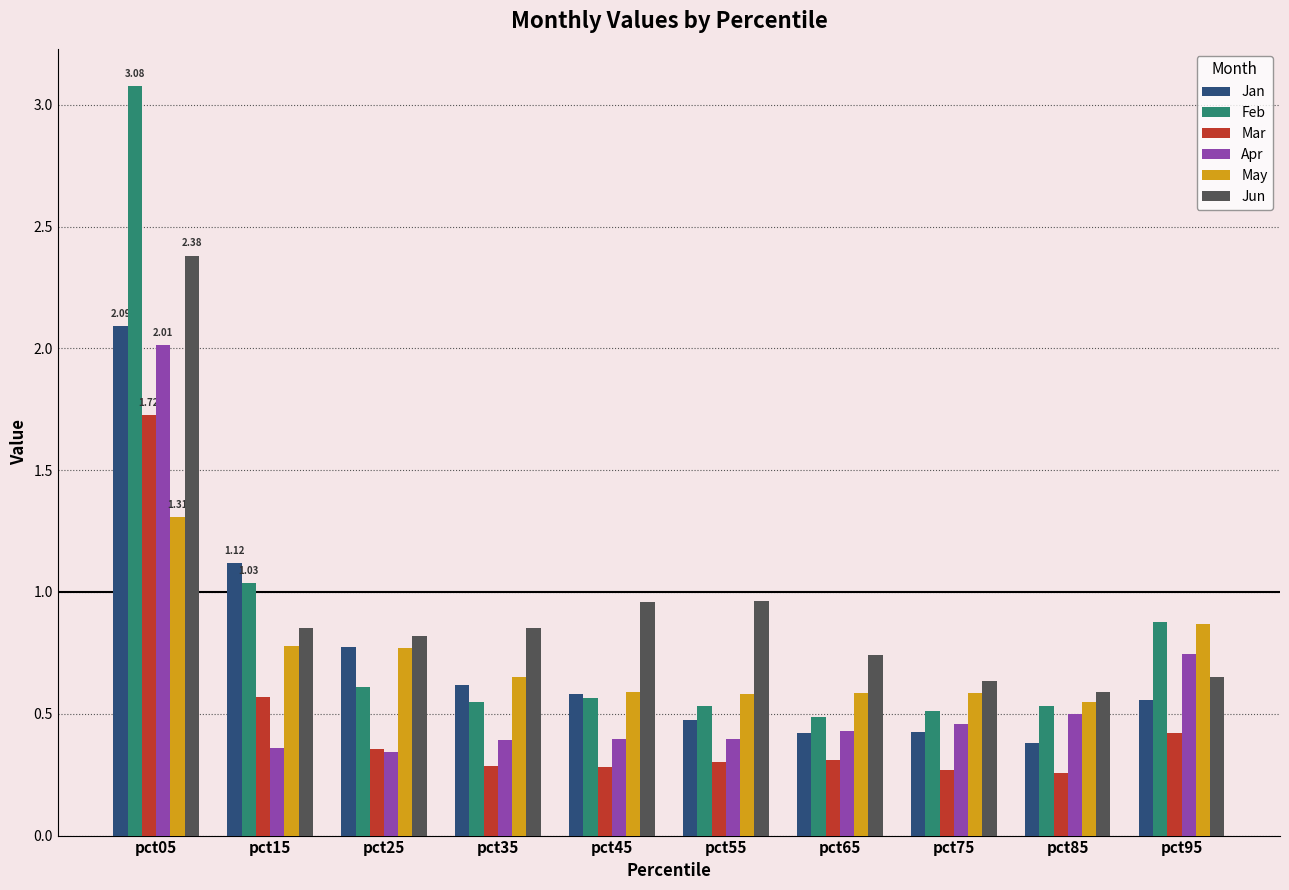

Which series has the widest spread of values?

Feb